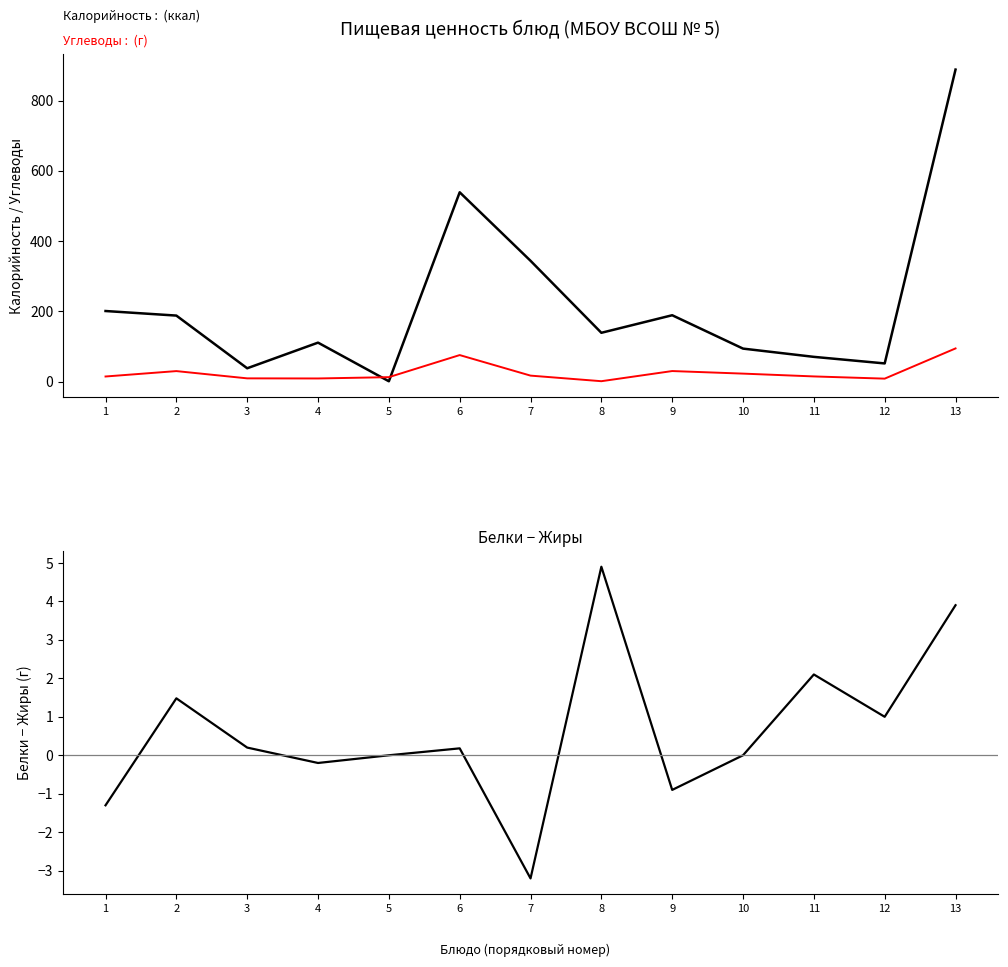

What is the difference between the maximum and minimum values in the Углеводы series?

93.3